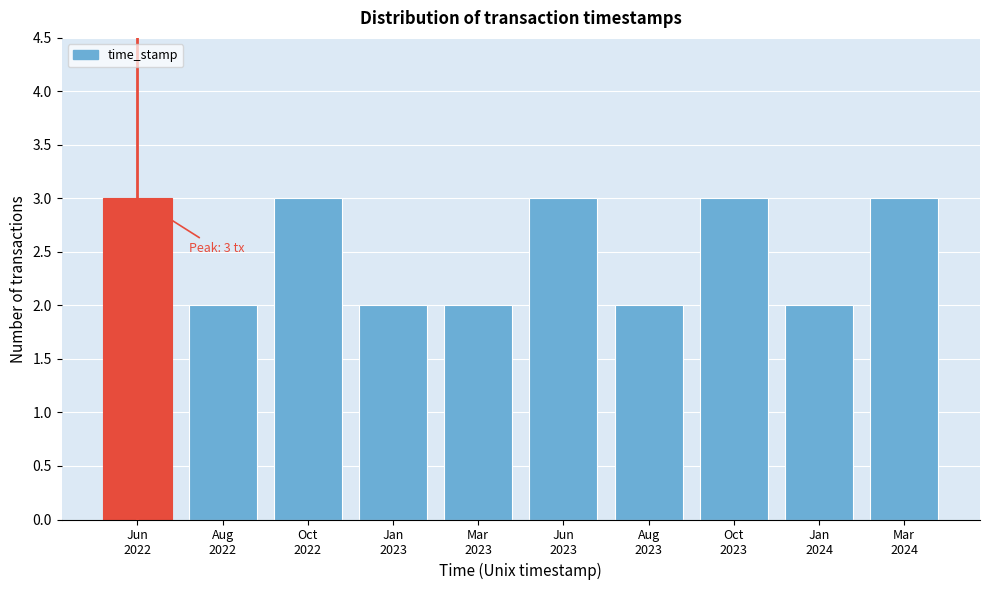

Reading left to right, what are all the values shown in this chart?

3	2	3	2	2	3	2	3	2	3